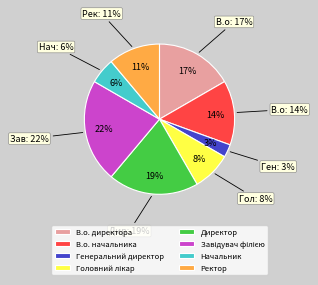

How many segments does this pie chart have?

8